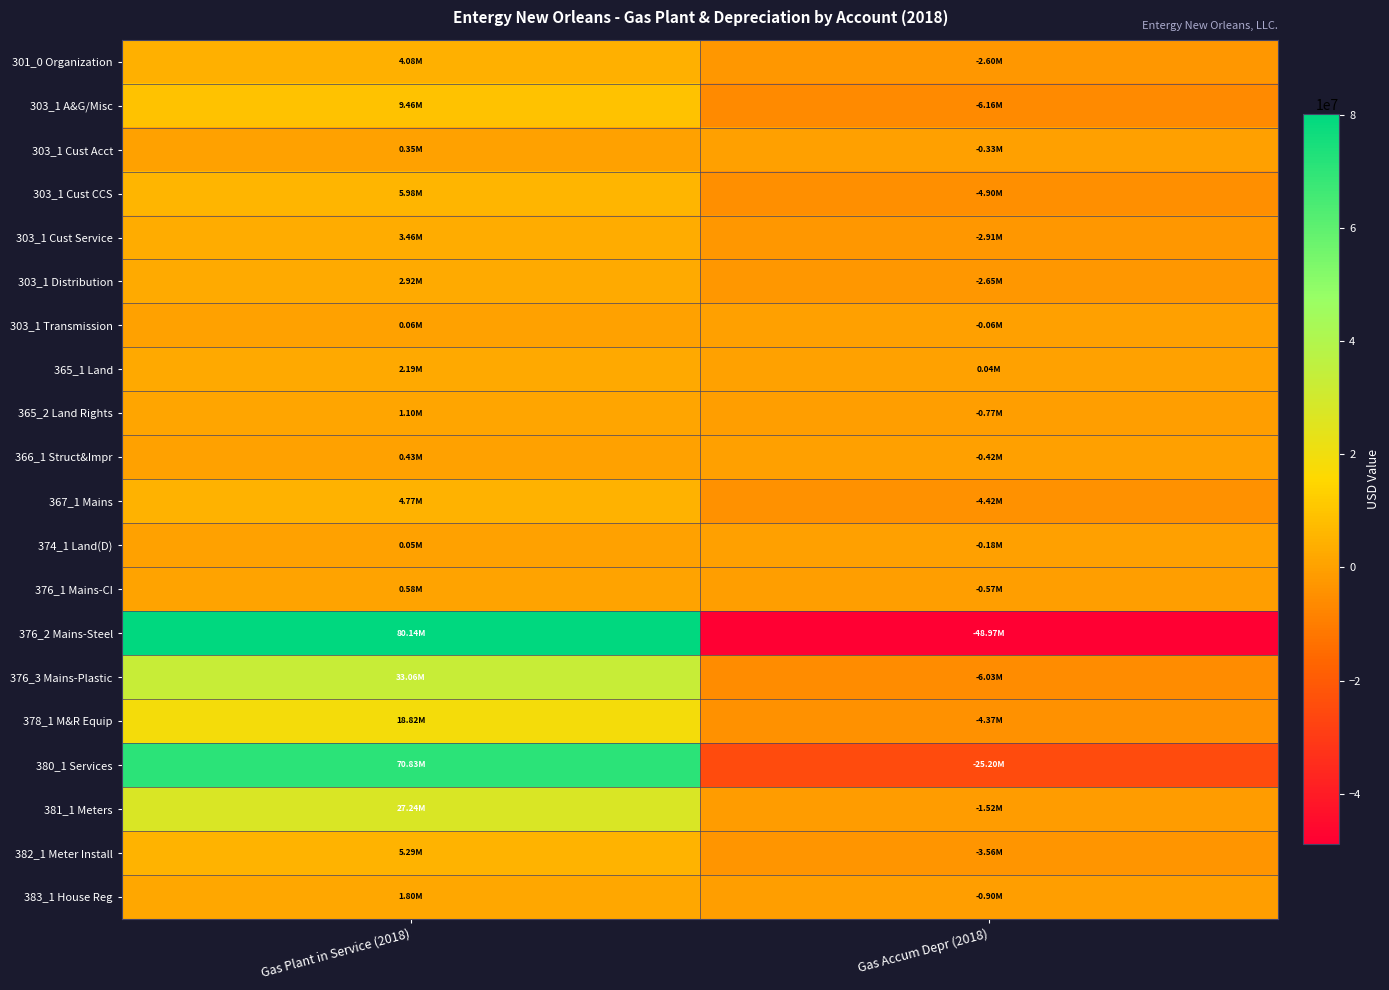

Count the number of data series in this chart.

20